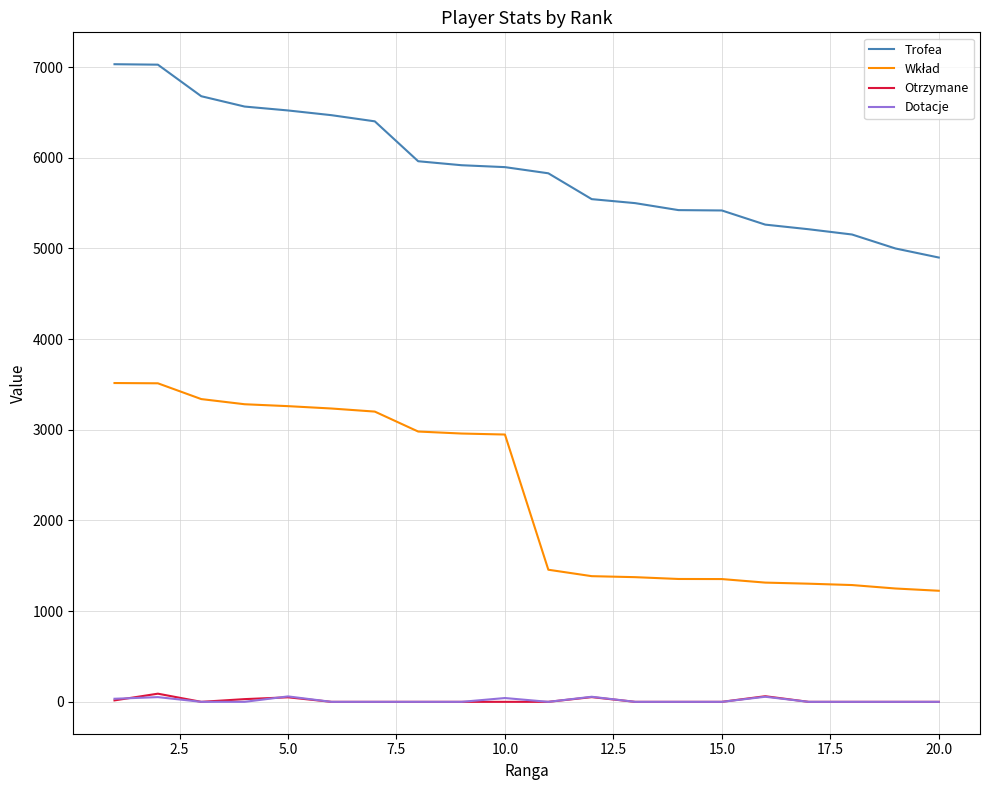

What is the highest value of the Trofea series?

7032